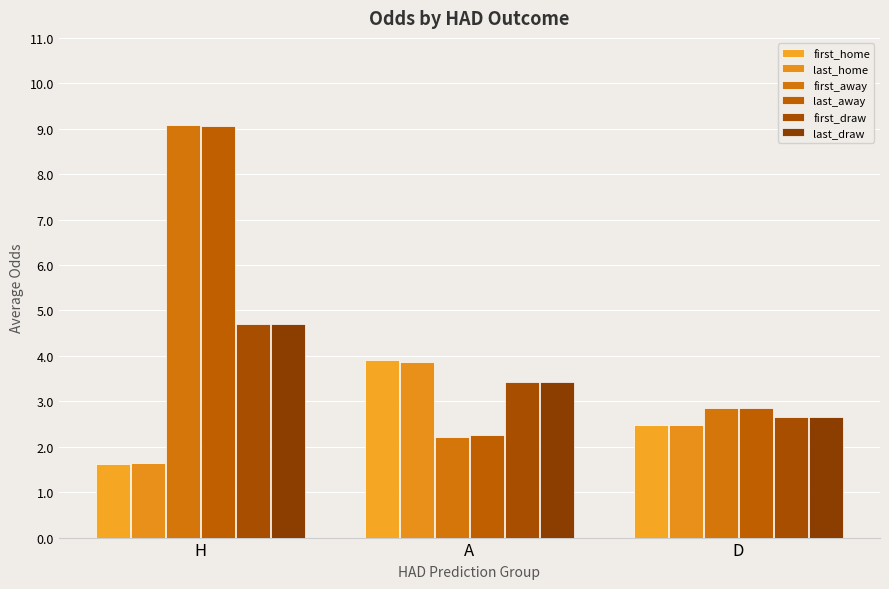

Is the value of first_draw at D greater than the value of last_draw at H?

No